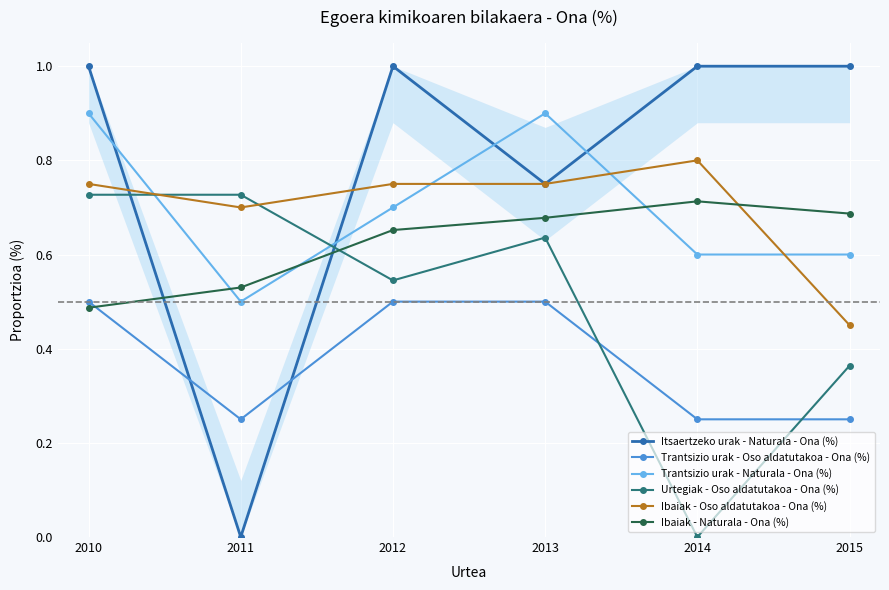

At which category is the sum across all series the highest?

2010